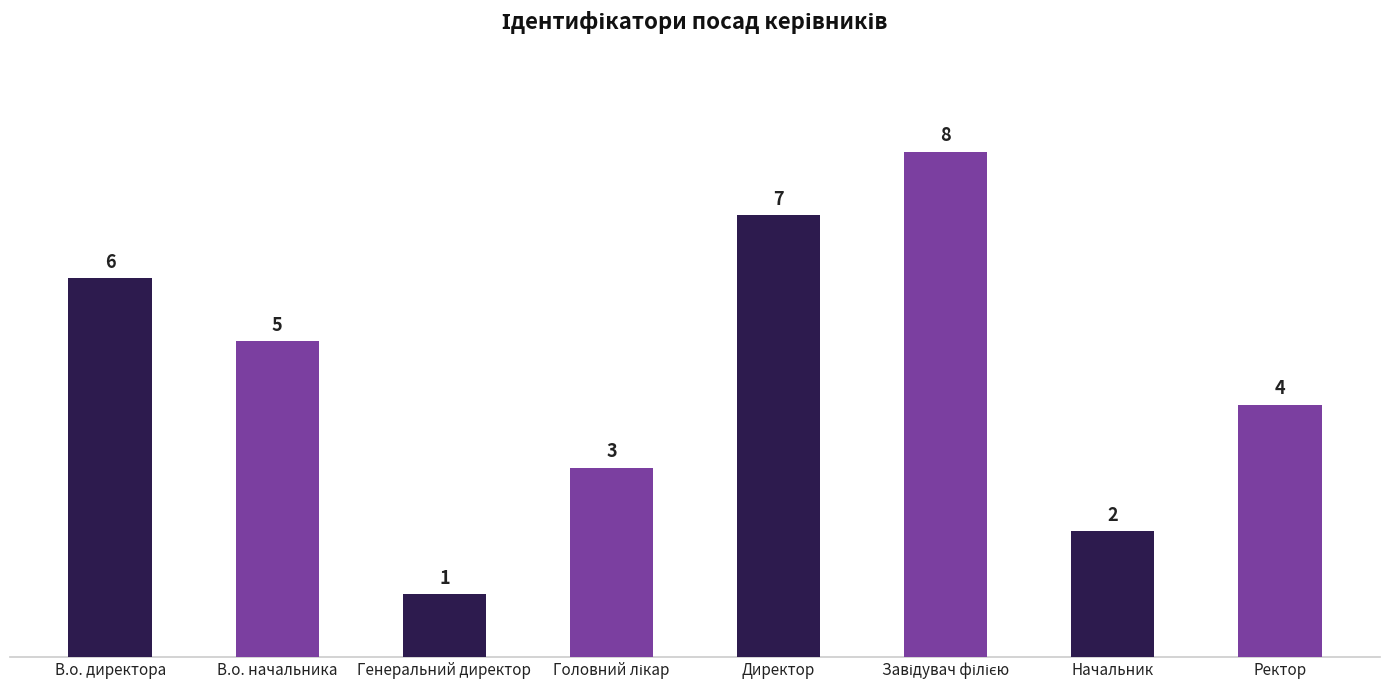

What is the value of the 2nd bar from the left?

5